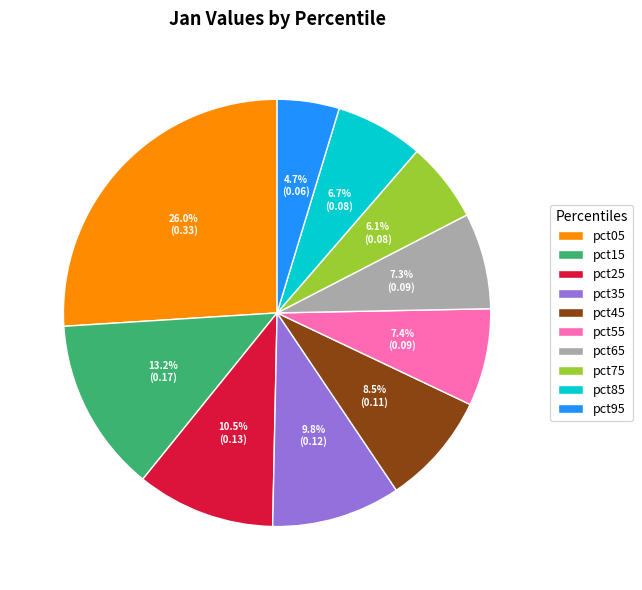

Is there a majority slice in this chart?

No